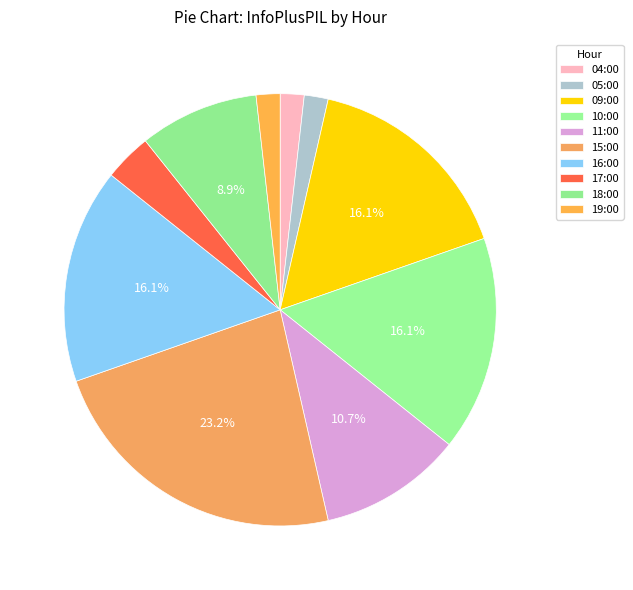

How many slices are in this pie chart?

10